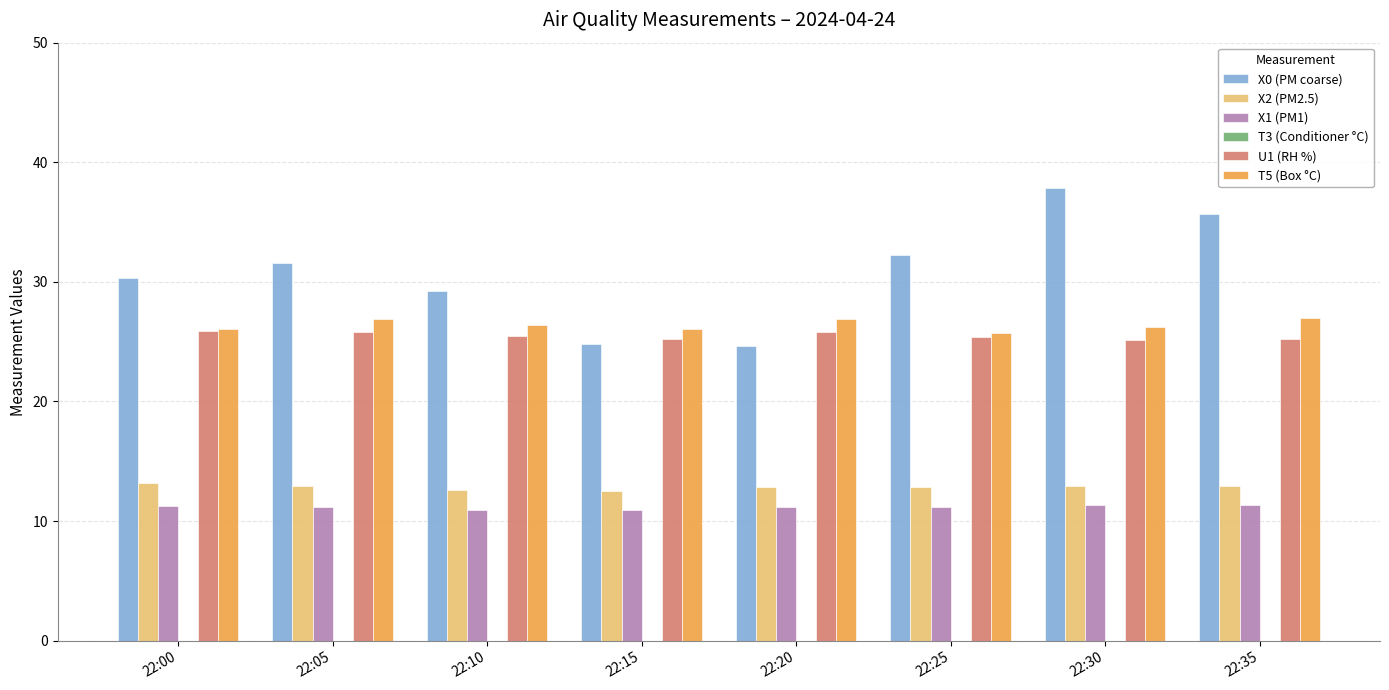

How many bars are there in each group?

5